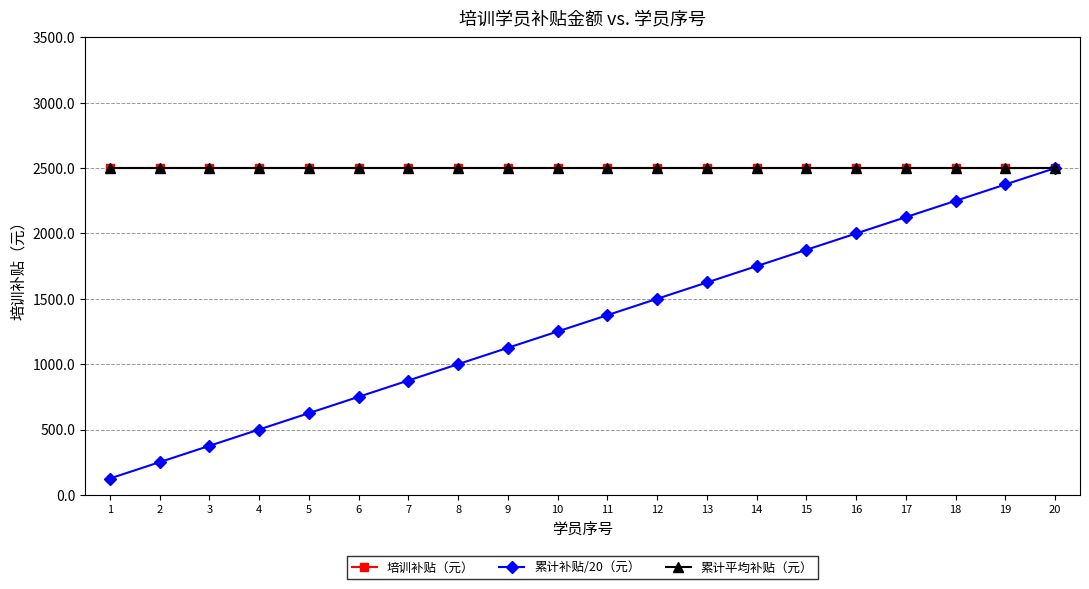

Where does the 累计补贴/20（元） series first go above 1375?

12